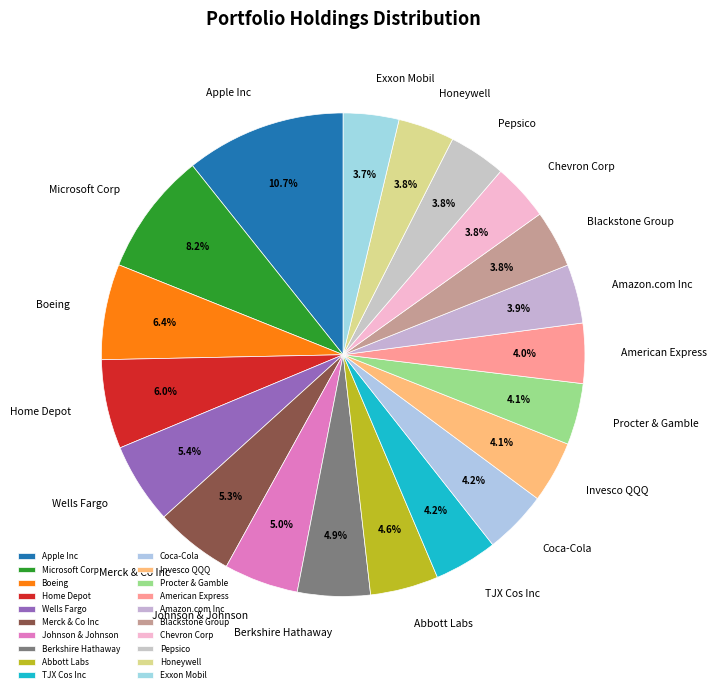

What portion of the pie excludes Wells Fargo?

94.6%